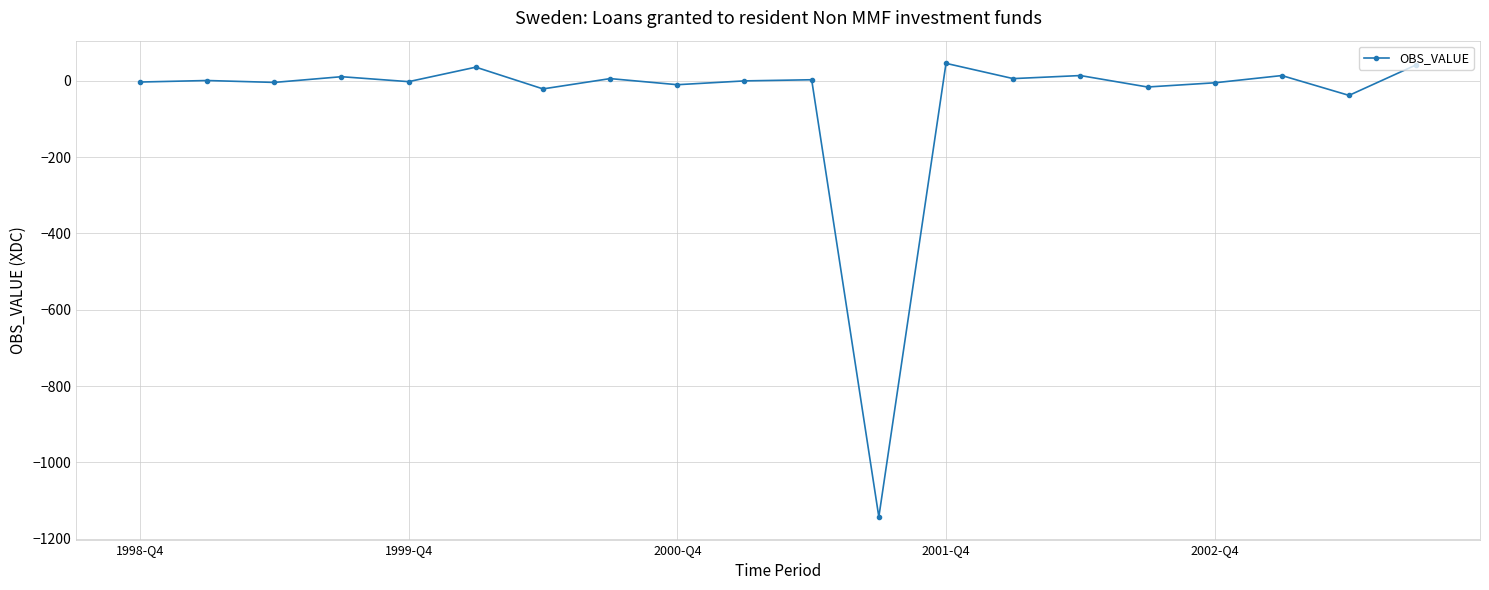

What is the average value?

-53